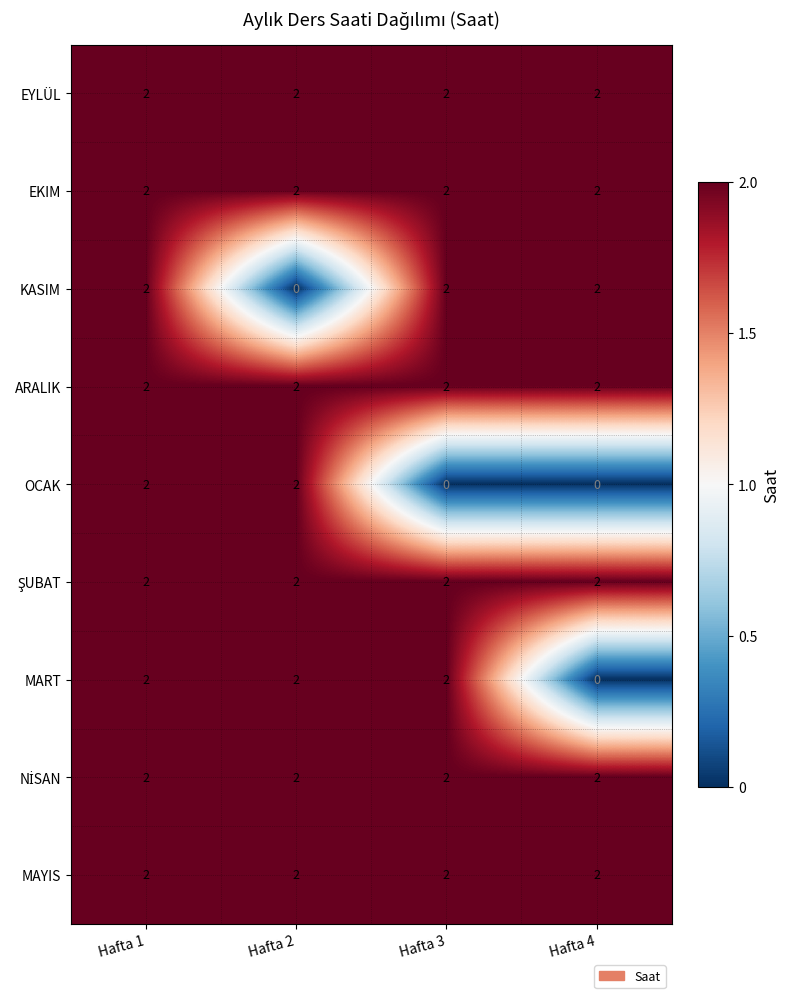

Is it true that KASIM equals 1 at Hafta 4?

False